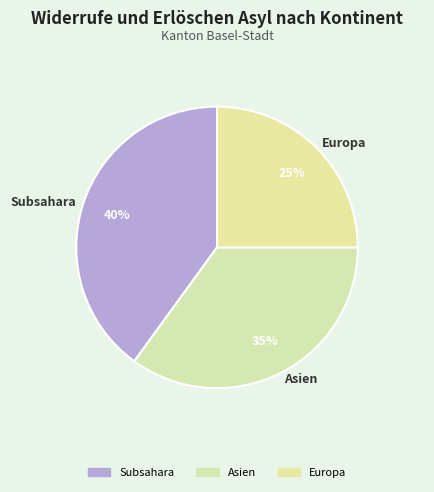

To the nearest percent, what is the average slice percentage?

33%